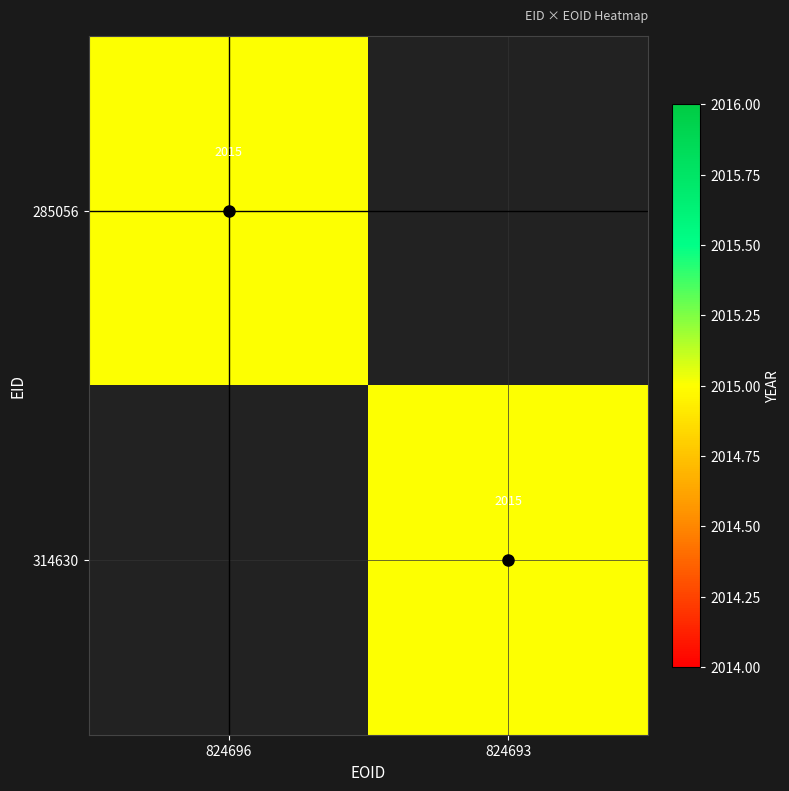

Is it true that 314630 equals 2015 at 824693?

True